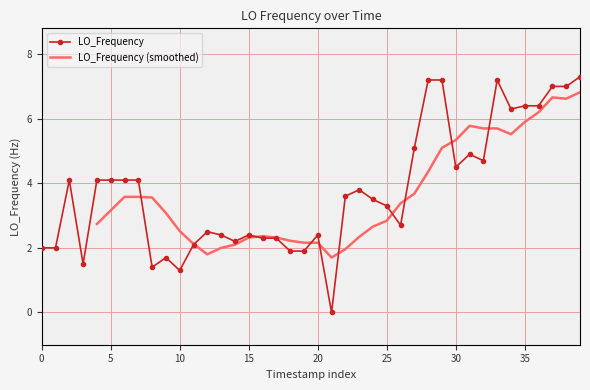

True or false: LO_Frequency has more than 2 points higher than both neighbors.

True